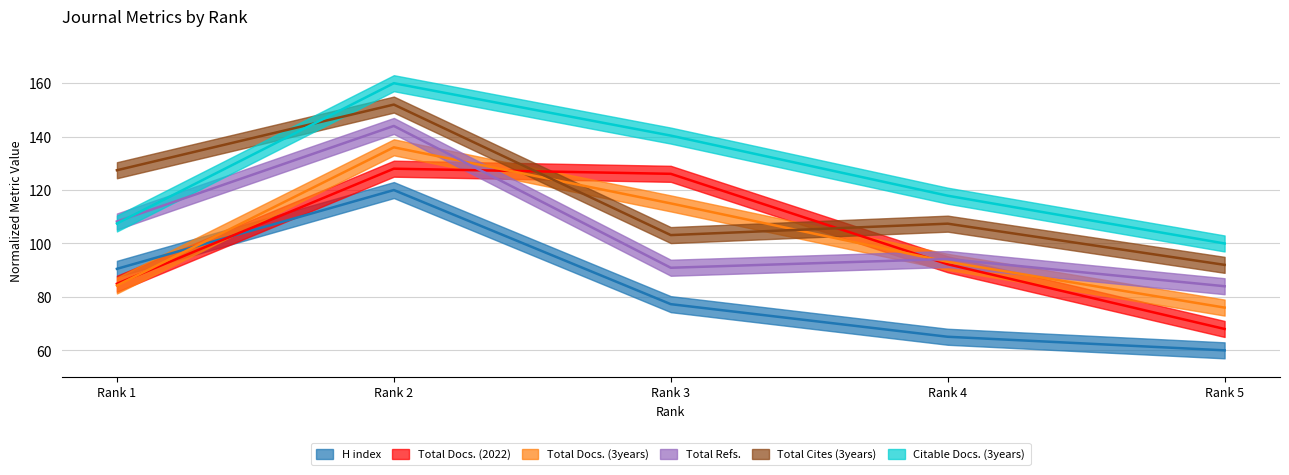

Reading left to right, transcribe all the data shown in this chart.

H index: Rank 1=90.5	Rank 2=120.0	Rank 3=77.3	Rank 4=65.1	Rank 5=60.0
Total Docs. (2022): Rank 1=84.9	Rank 2=128.0	Rank 3=126.1	Rank 4=92.2	Rank 5=68.0
Total Docs. (3years): Rank 1=84.3	Rank 2=136.0	Rank 3=115.0	Rank 4=93.1	Rank 5=76.0
Total Refs.: Rank 1=108.2	Rank 2=144.0	Rank 3=90.9	Rank 4=94.2	Rank 5=84.0
Total Cites (3years): Rank 1=127.4	Rank 2=152.0	Rank 3=103.1	Rank 4=107.4	Rank 5=92.0
Citable Docs. (3years): Rank 1=107.5	Rank 2=160.0	Rank 3=140.4	Rank 4=117.9	Rank 5=100.0